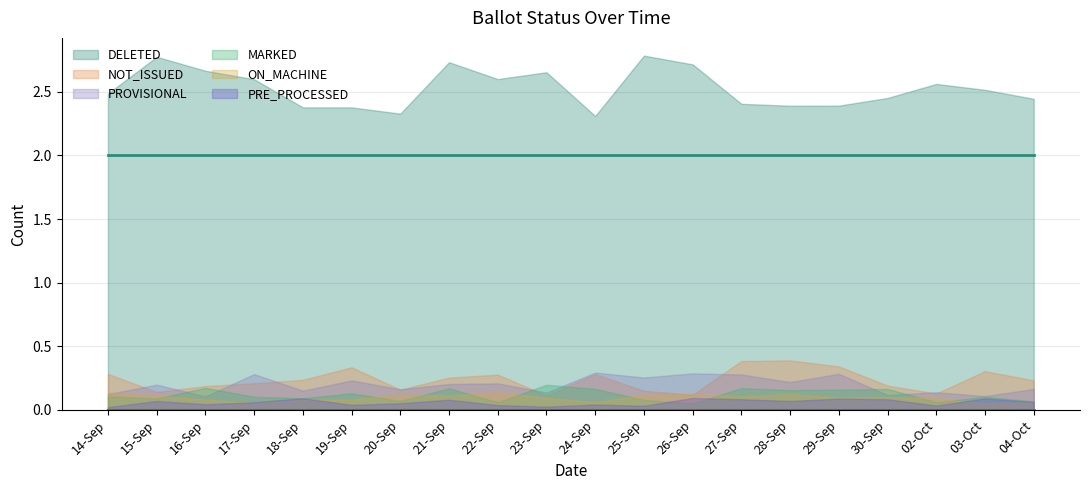

Which series has the largest range (max minus min)?

DELETED